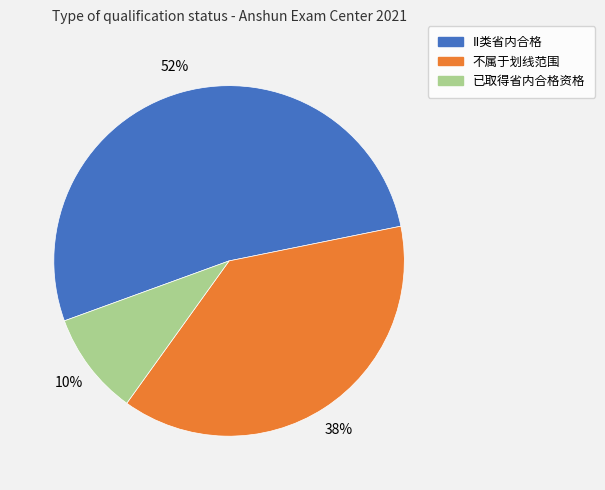

Combined, do II类省内合格 and 不属于划线范围 account for over 50%?

Yes